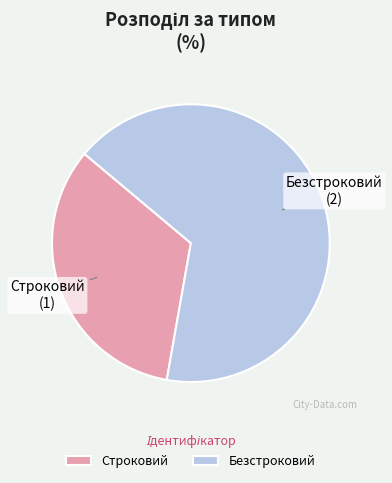

Between Строковий and Безстроковий, which is larger?

Безстроковий